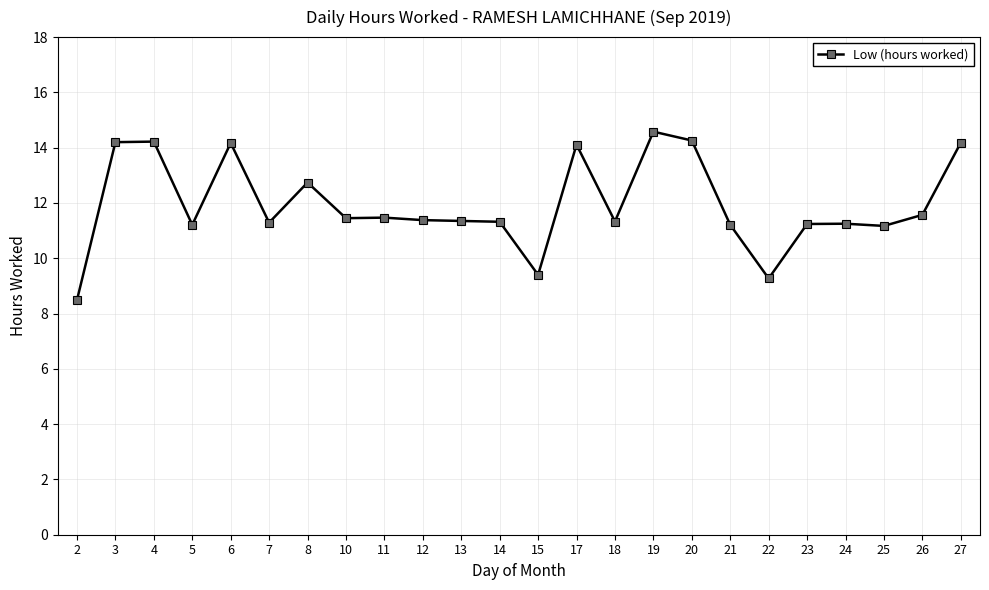

Approximately how many times larger is the value at 11 compared to 7?

1.0